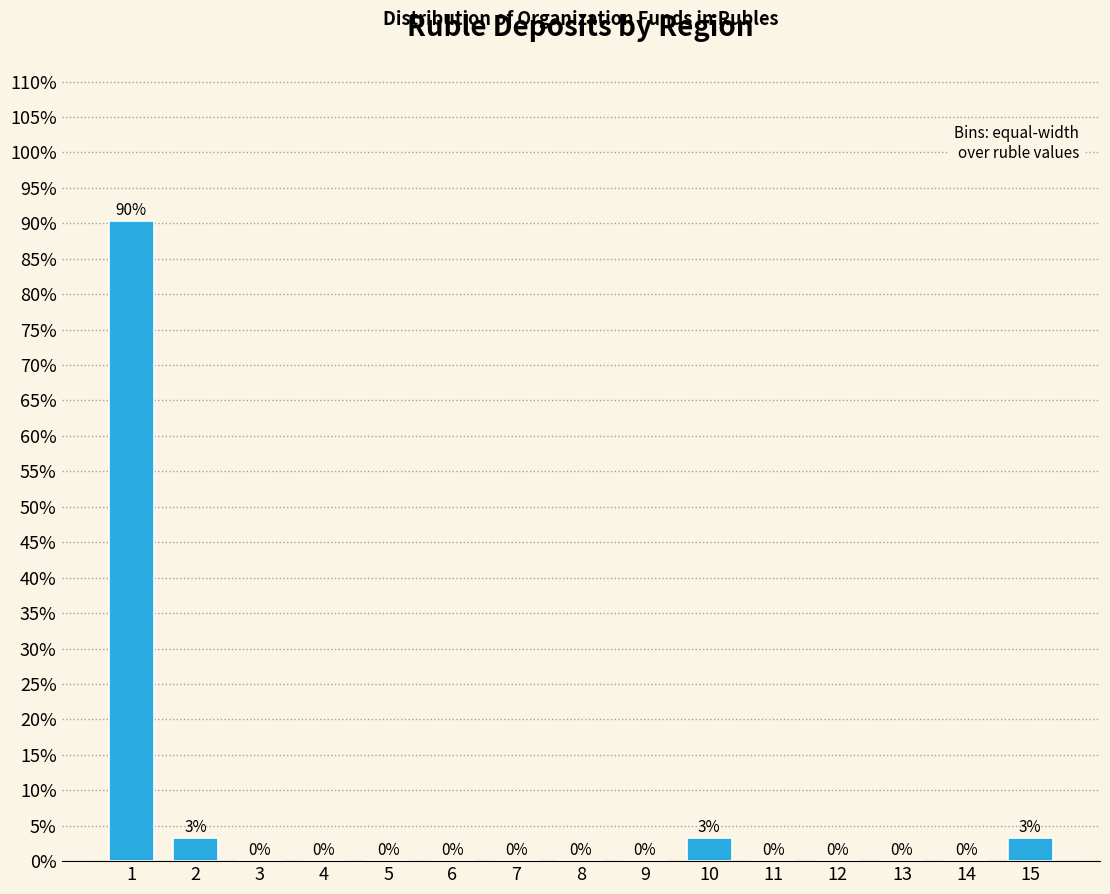

True or false: the data shows 43.7 at 11.

False